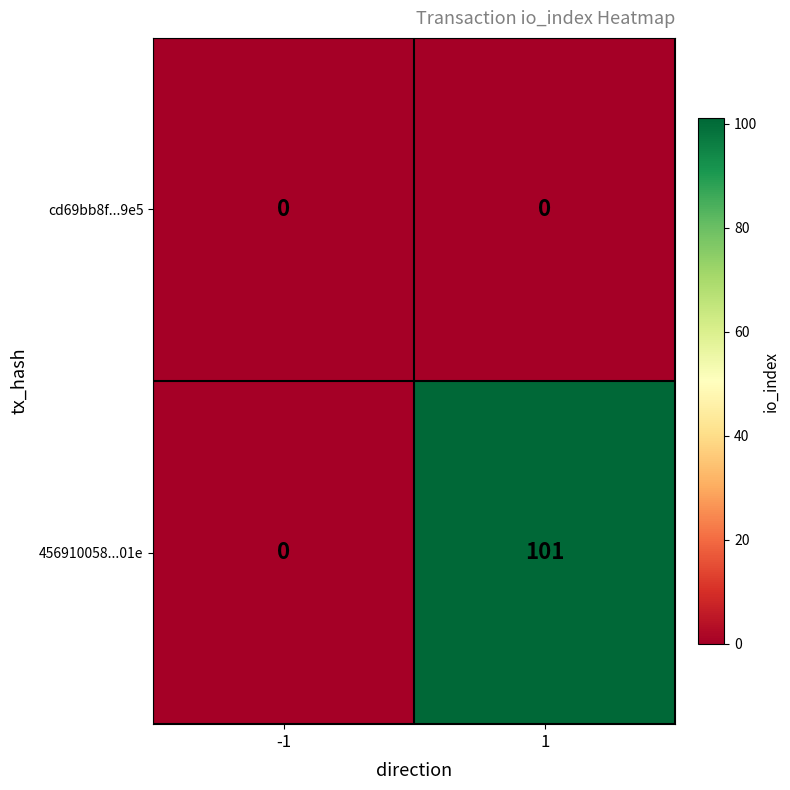

Is the value of cd69bb8f...9e5 at -1 greater than the value of 456910058...01e at 1?

No